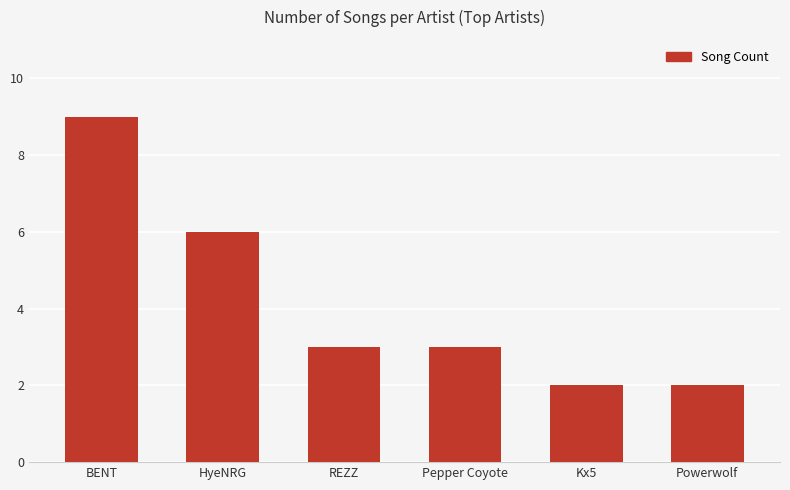

Is it true that the value at Pepper Coyote is 3?

True